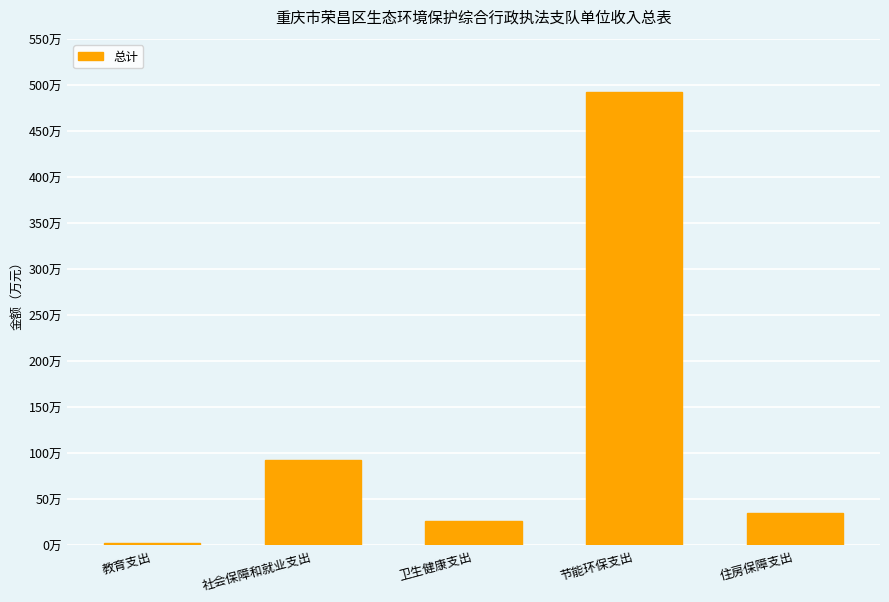

Reading right to left, transcribe all the data shown in this chart.

住房保障支出=34.9	节能环保支出=492.1	卫生健康支出=26.0	社会保障和就业支出=92.6	教育支出=2.4